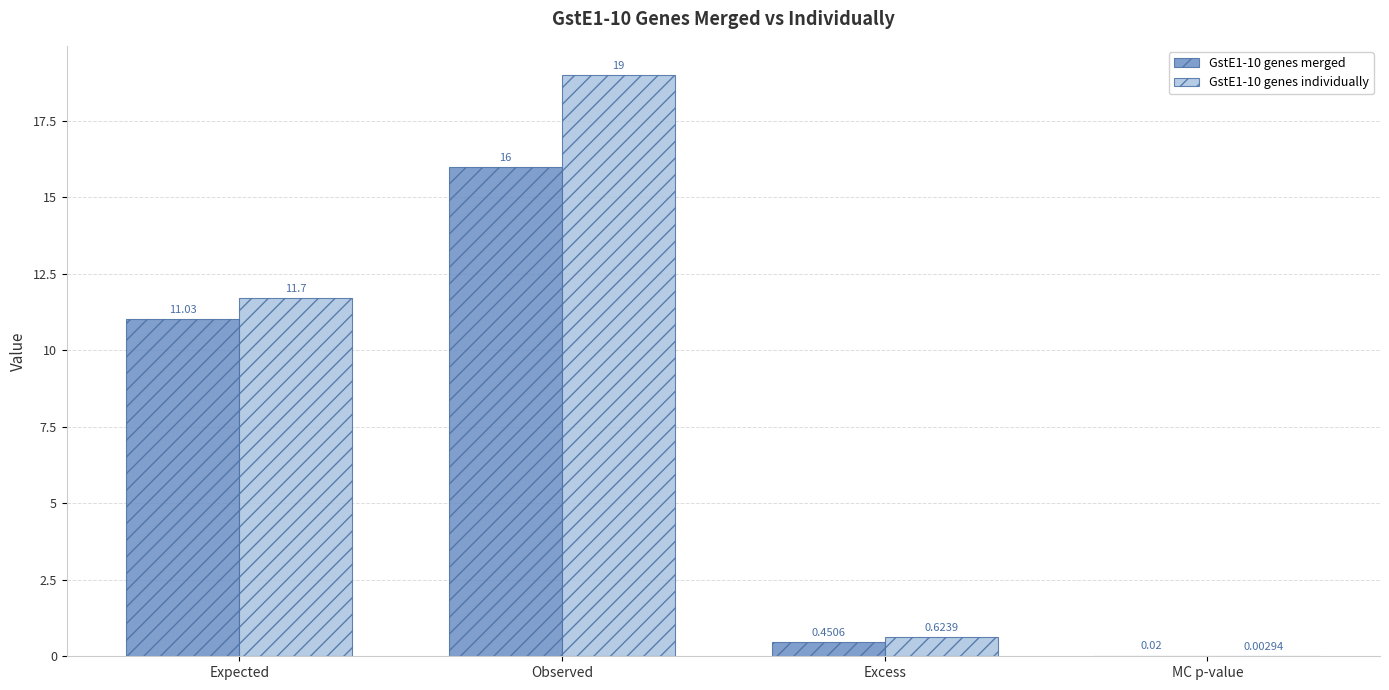

At which label does GstE1-10 genes merged reach its peak?

Observed